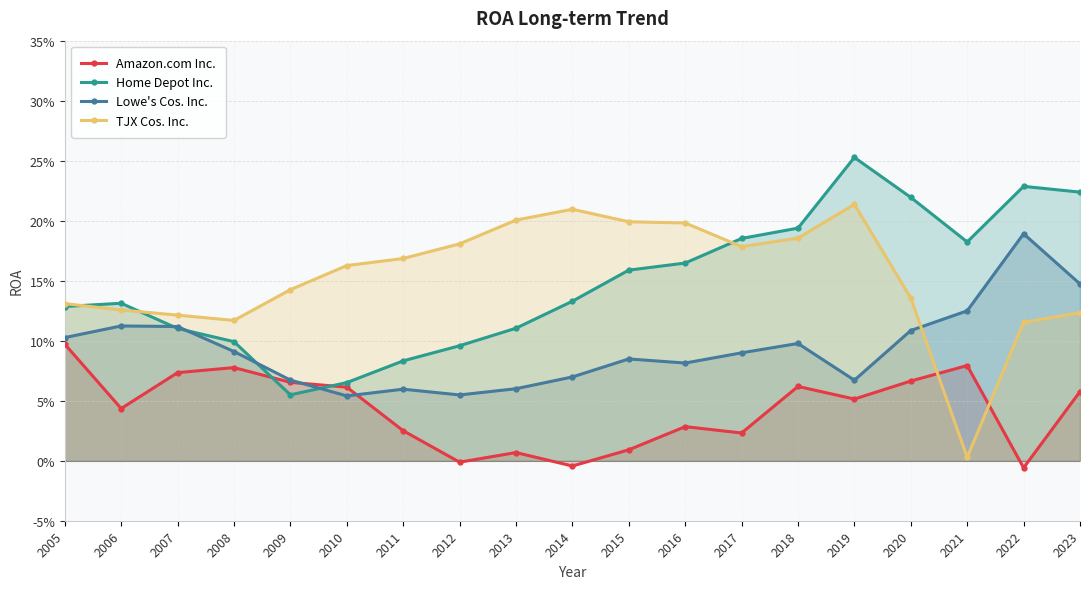

What is the spread (max minus min) of values at 2016?

0.2